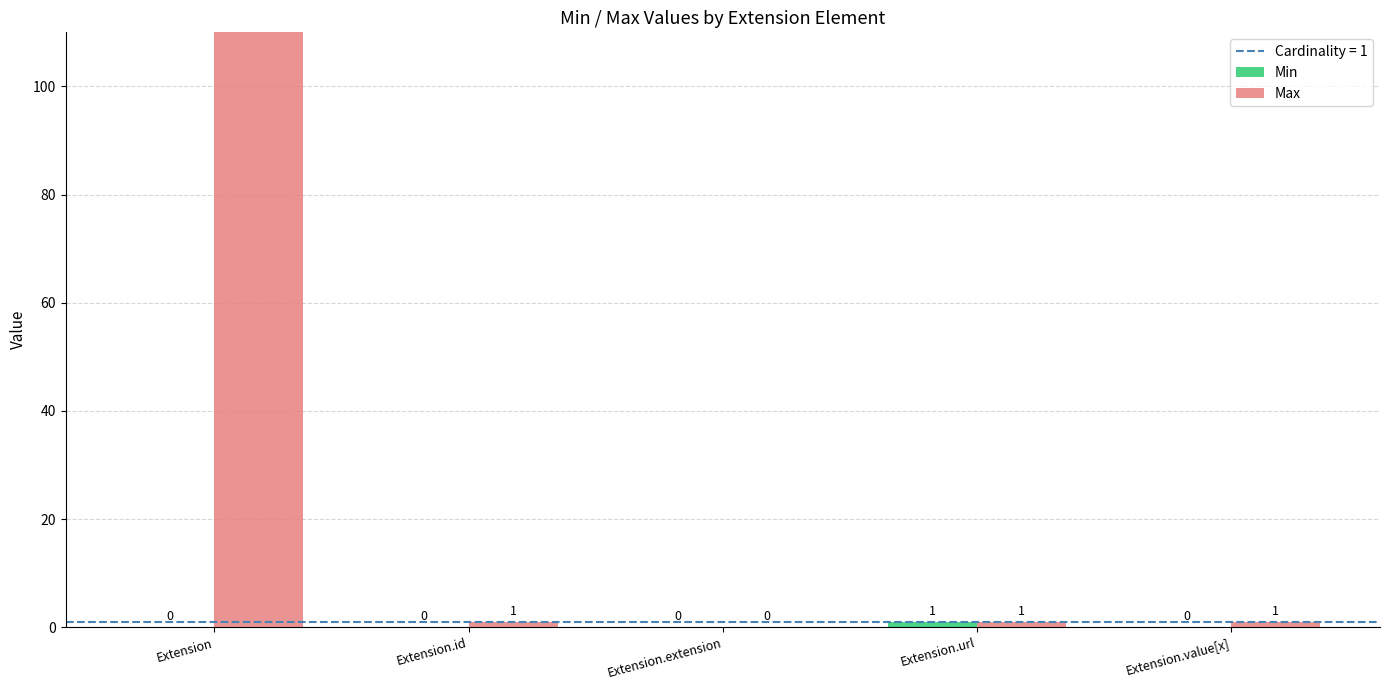

What is the sum of the Max values at Extension.id and Extension.url?

2